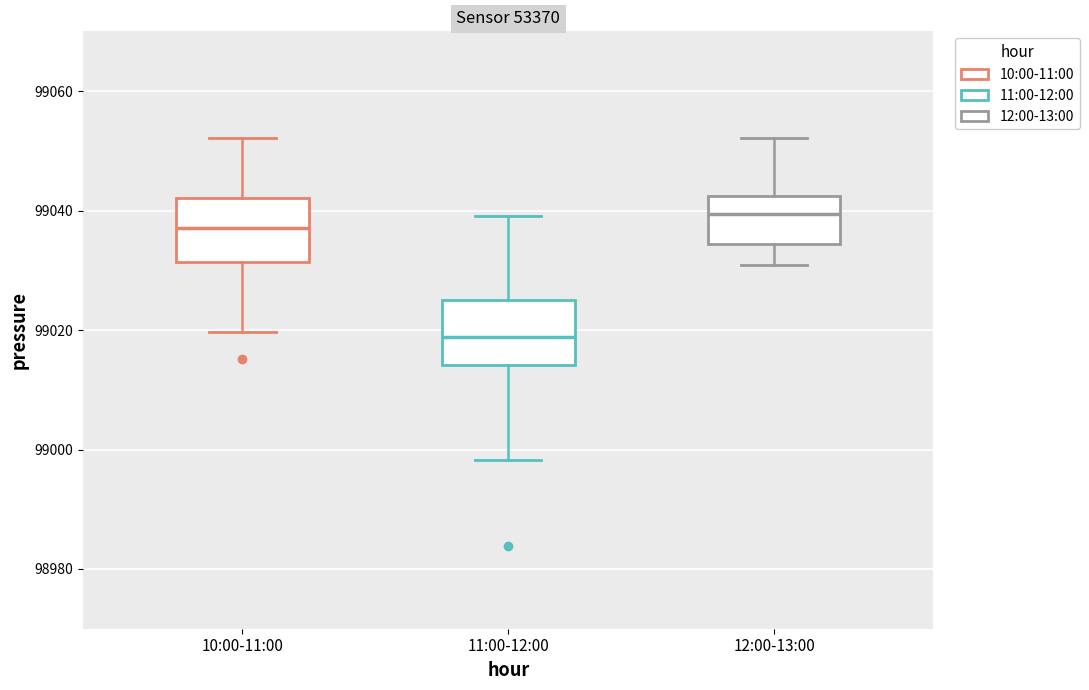

Reading left to right, read every box against the y-axis: the position of its median line, the range the box covers, and the ends of its whiskers. The values are not printed on the chart, so give them approximately, as read against the axis.

10:00-11:00: median 99038, box 99032 to 99042, whiskers 99020 to 99052
11:00-12:00: median 99018, box 99014 to 99024, whiskers 98998 to 99040
12:00-13:00: median 99040, box 99034 to 99042, whiskers 99030 to 99052